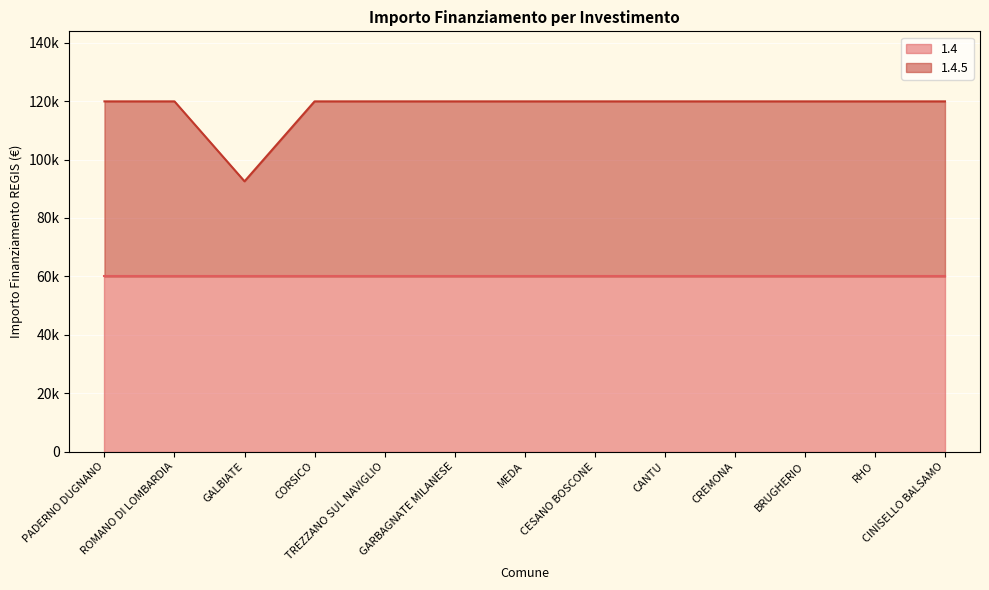

What is the difference between the second highest and minimum values?

27377